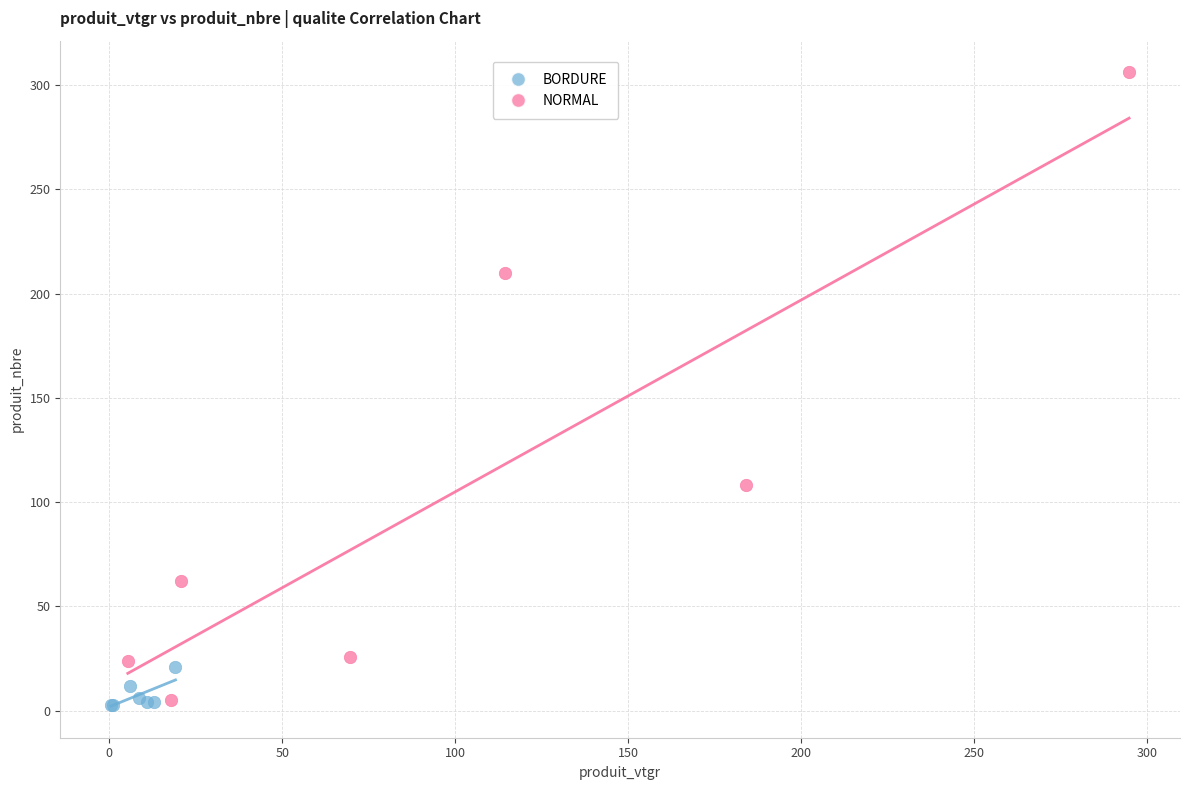

Which series has the largest Y range (max minus min)?

NORMAL